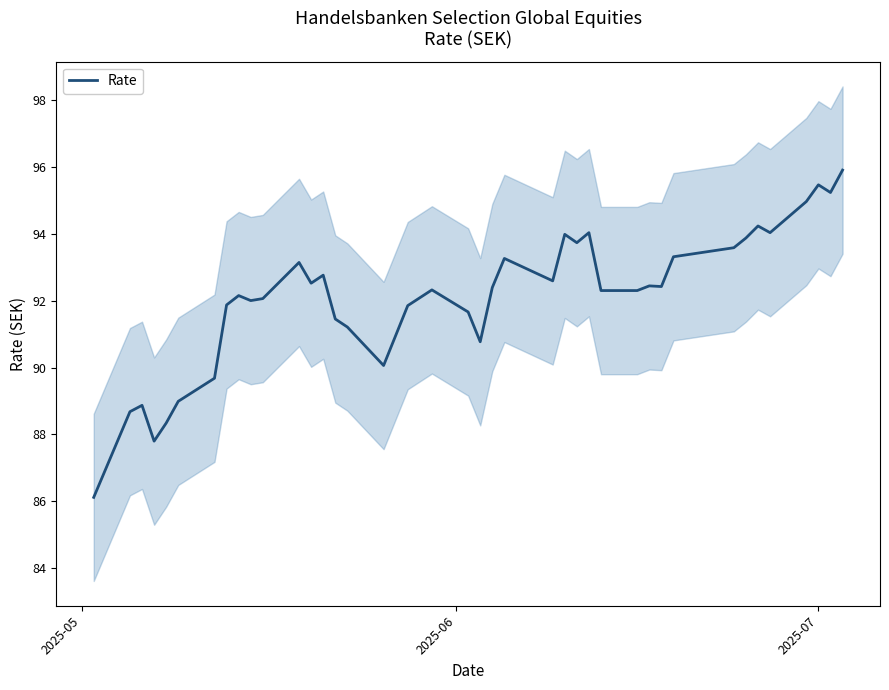

What is the maximum value for Rate?

95.9